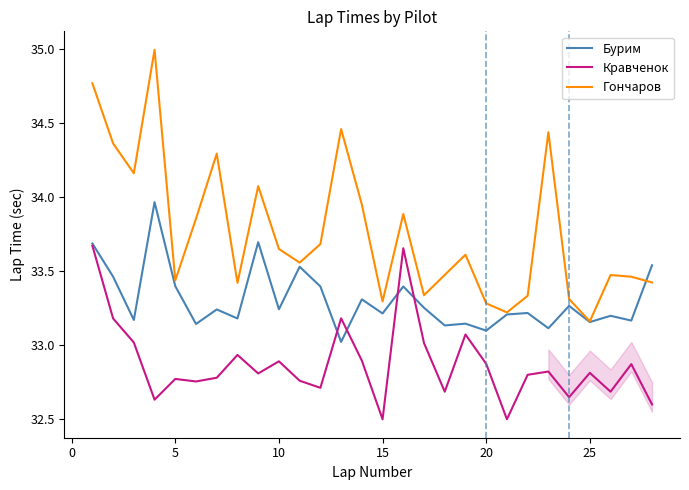

List the series in order of their overall mean, highest first.

Гончаров, Бурим, Кравченок